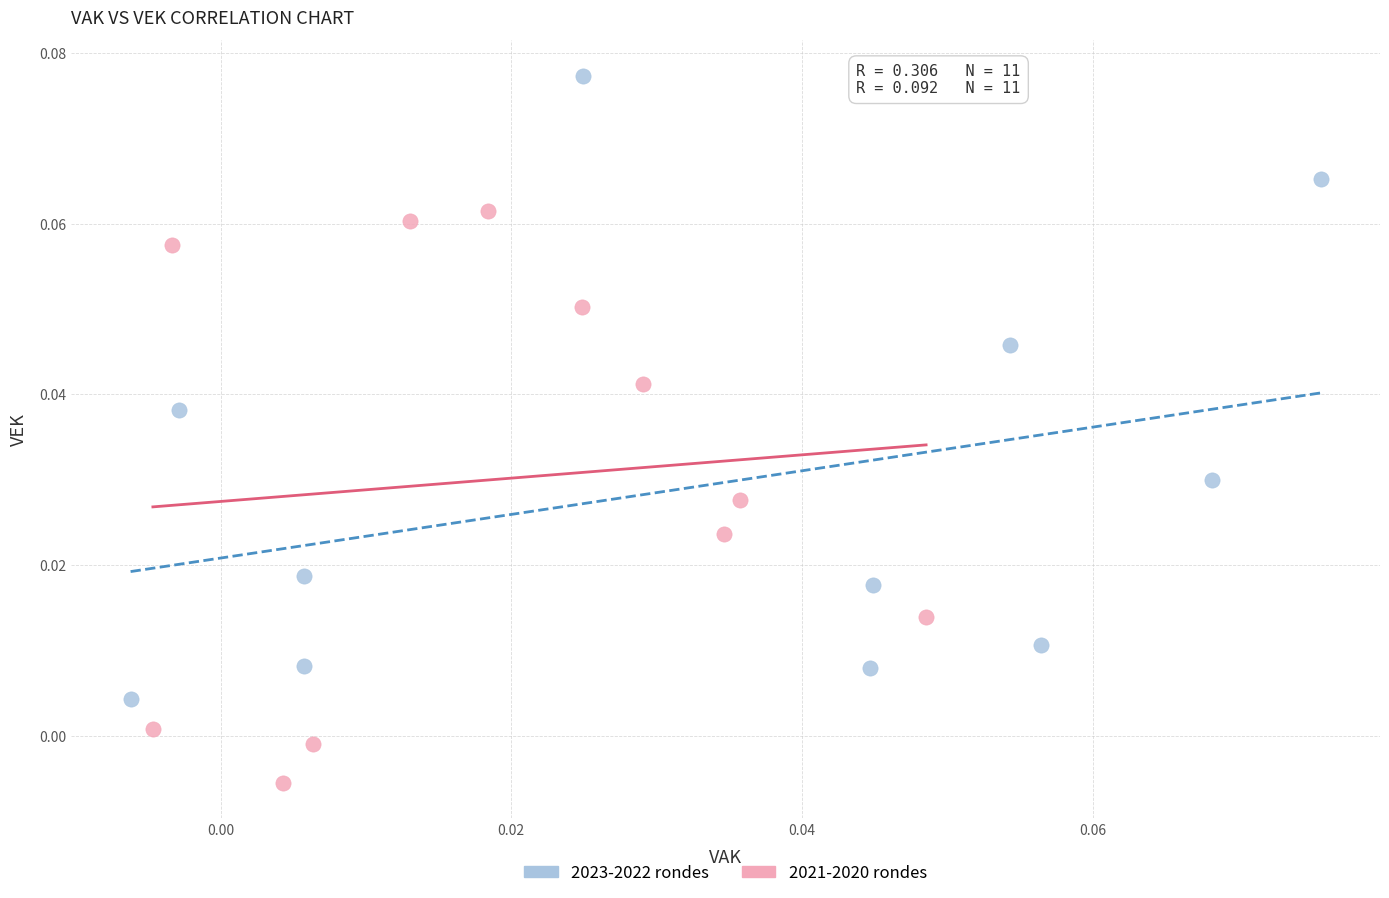

Which series has the largest Y range (max minus min)?

2023-2022 rondes